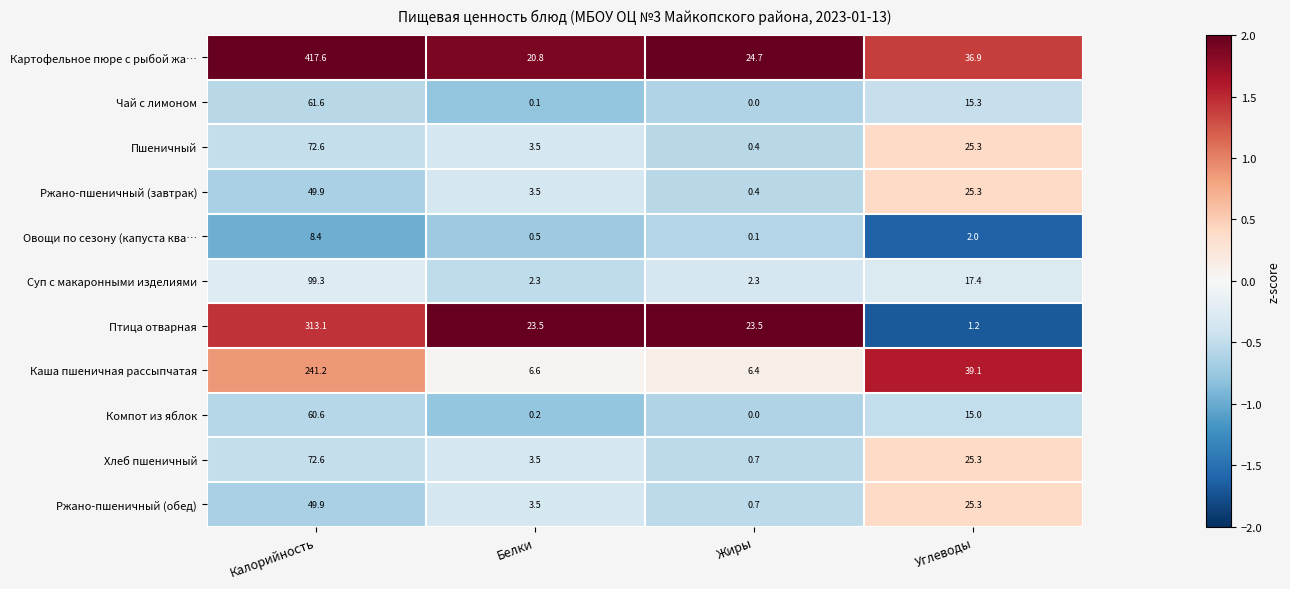

How many data points in Ржано-пшеничный (обед) are above 25?

2